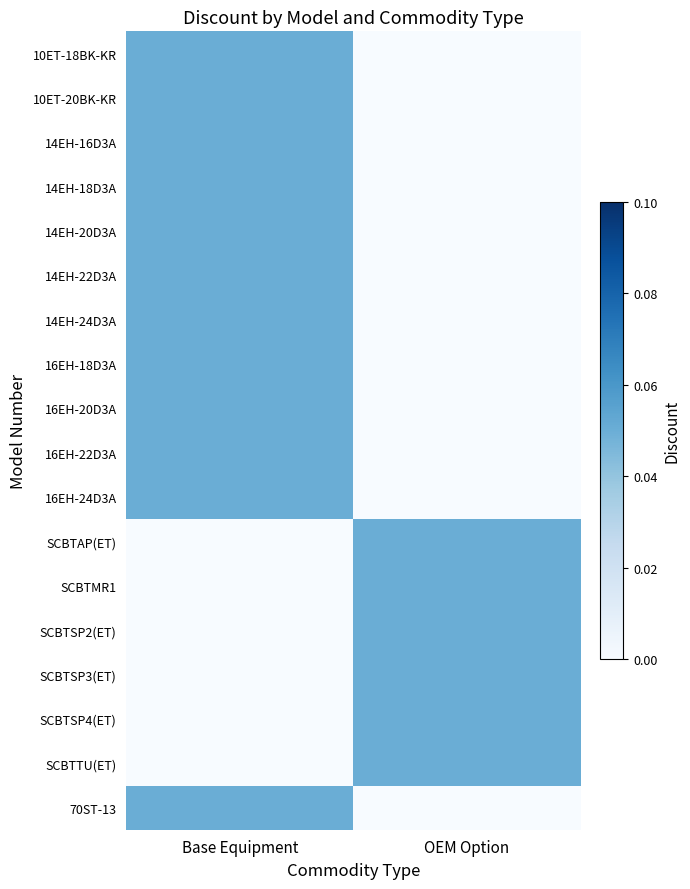

At which category is the sum across all series the highest?

Base Equipment